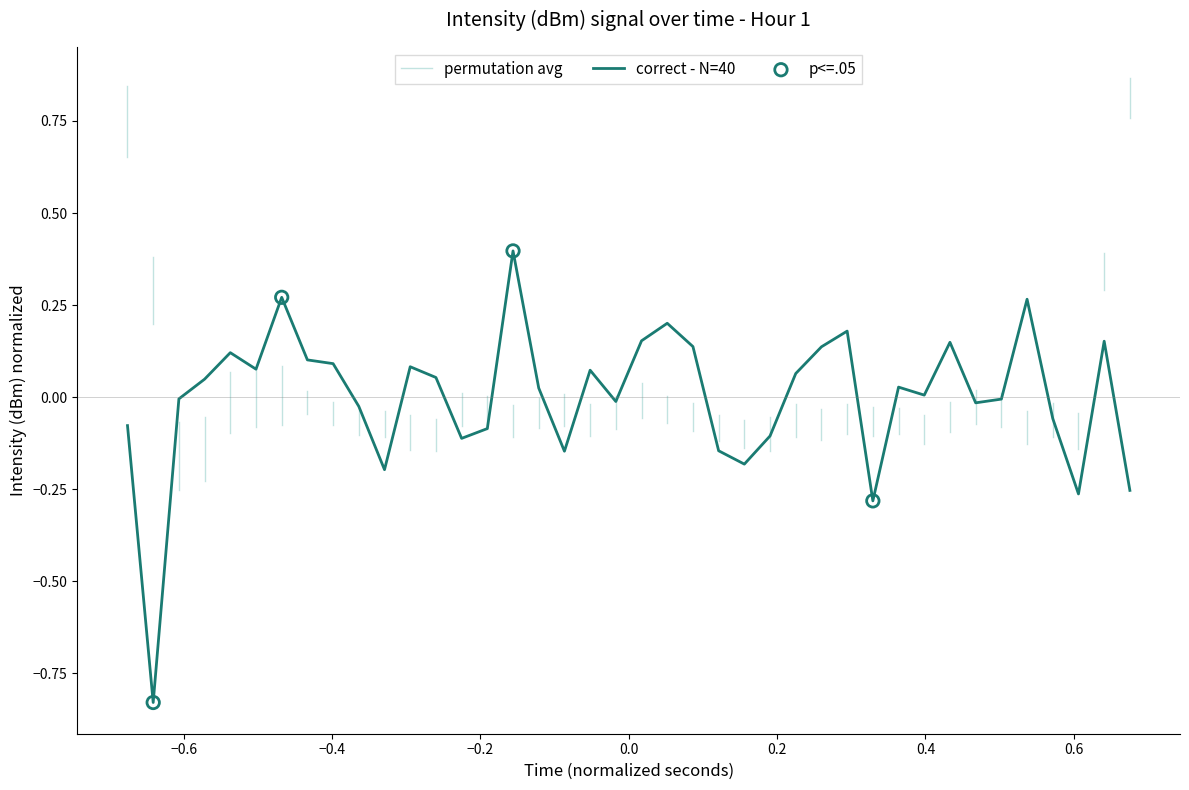

What is the highest value of the correct - N=40 series?

0.4